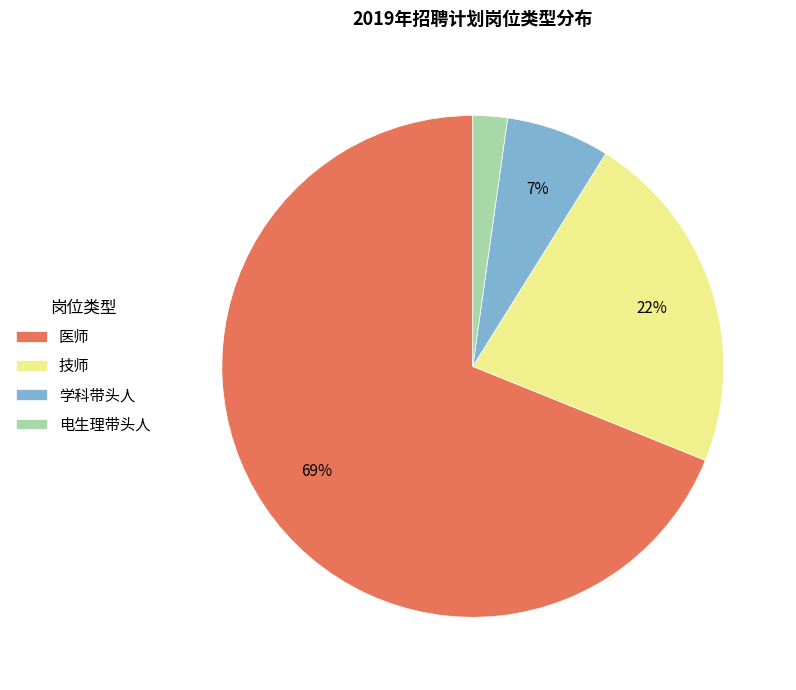

Which has a higher value, 学科带头人 or 技师?

技师